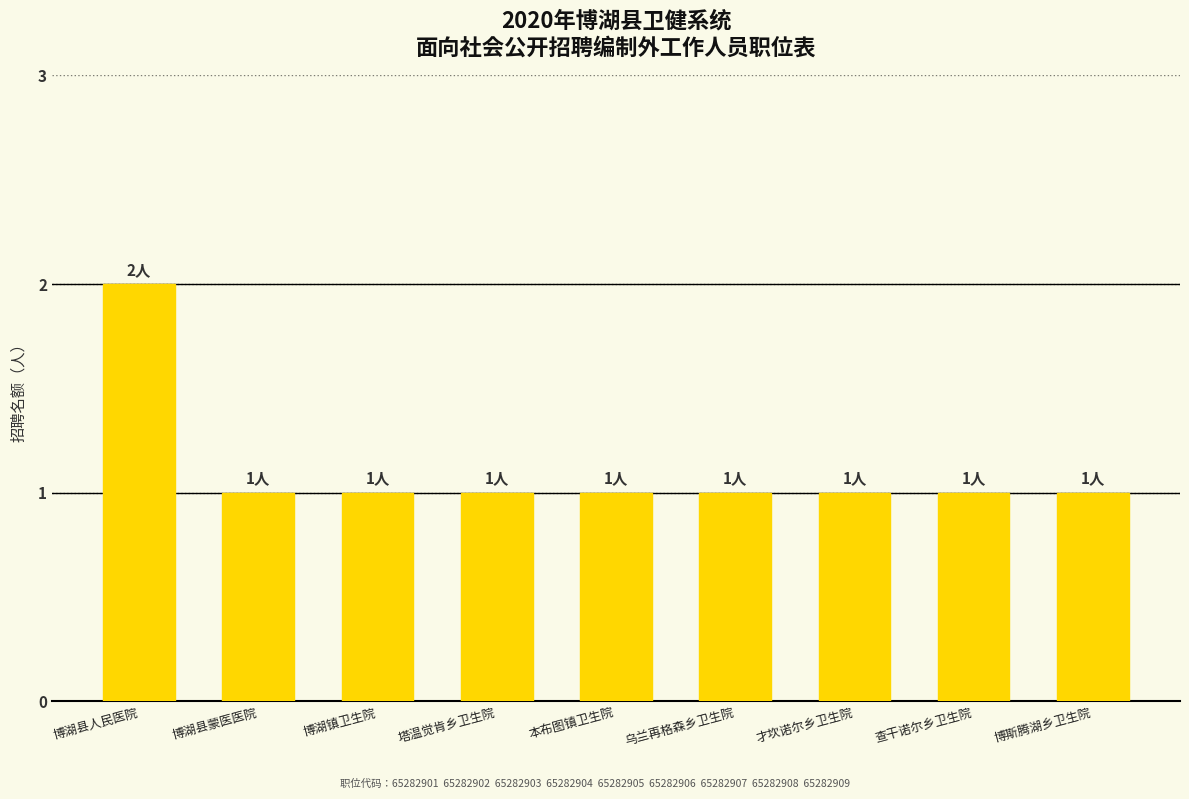

Is it true that the value at 塔温觉肯乡卫生院 is 0?

False